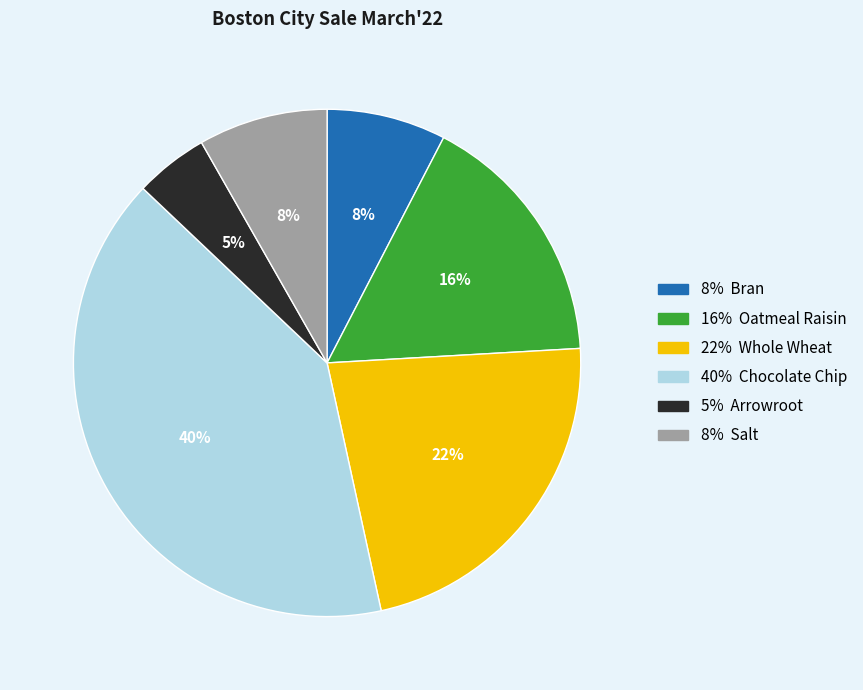

To the nearest percent, what is the average slice percentage?

17%